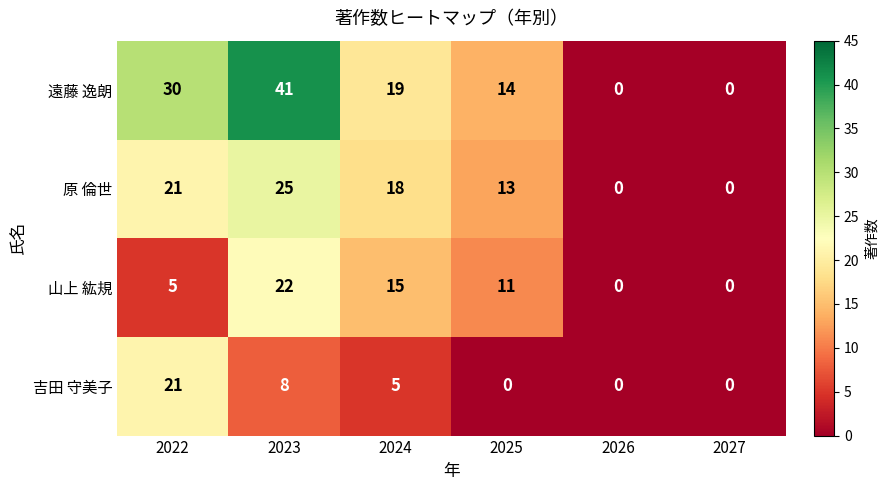

The 原 倫世 series shows 5 at 2025. True or false?

False